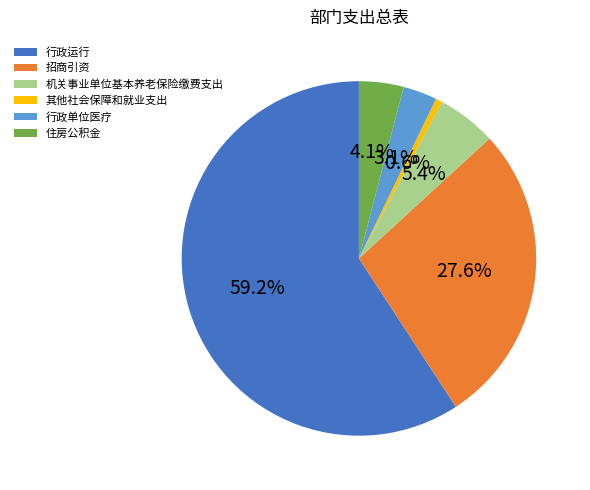

Count the number of slices in the pie.

6